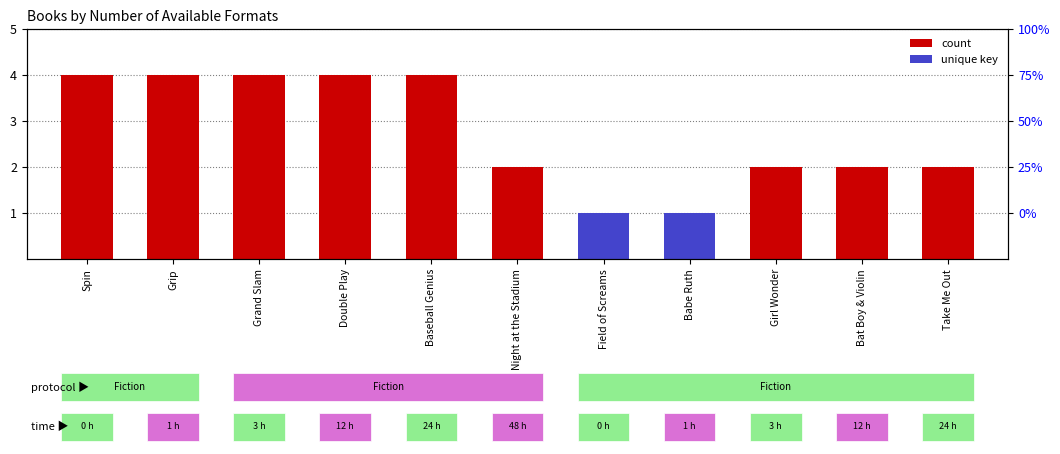

Is it true that the value at Take Me Out is 2?

True